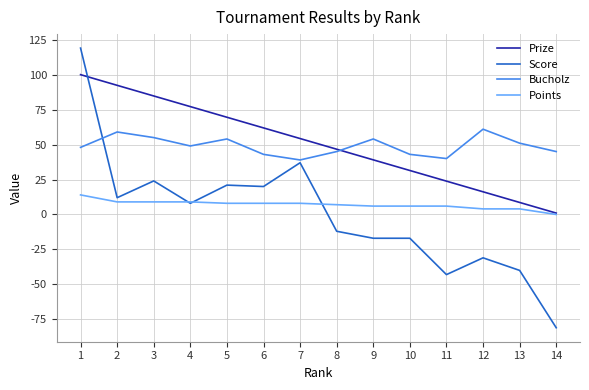

Reading left to right, list all the values displayed in this chart.

Prize: 1=100.0	2=92.4	3=84.8	4=77.2	5=69.5	6=61.9	7=54.3	8=46.7	9=39.1	10=31.5	11=23.9	12=16.2	13=8.6	14=1.0
Score: 1=119.0	2=12.0	3=24.0	4=8.0	5=21.0	6=20.0	7=37.0	8=-12.0	9=-17.0	10=-17.0	11=-43.0	12=-31.0	13=-40.0	14=-81.0
Bucholz: 1=48.0	2=59.0	3=55.0	4=49.0	5=54.0	6=43.0	7=39.0	8=45.0	9=54.0	10=43.0	11=40.0	12=61.0	13=51.0	14=45.0
Points: 1=14.0	2=9.0	3=9.0	4=9.0	5=8.0	6=8.0	7=8.0	8=7.0	9=6.0	10=6.0	11=6.0	12=4.0	13=4.0	14=0.0